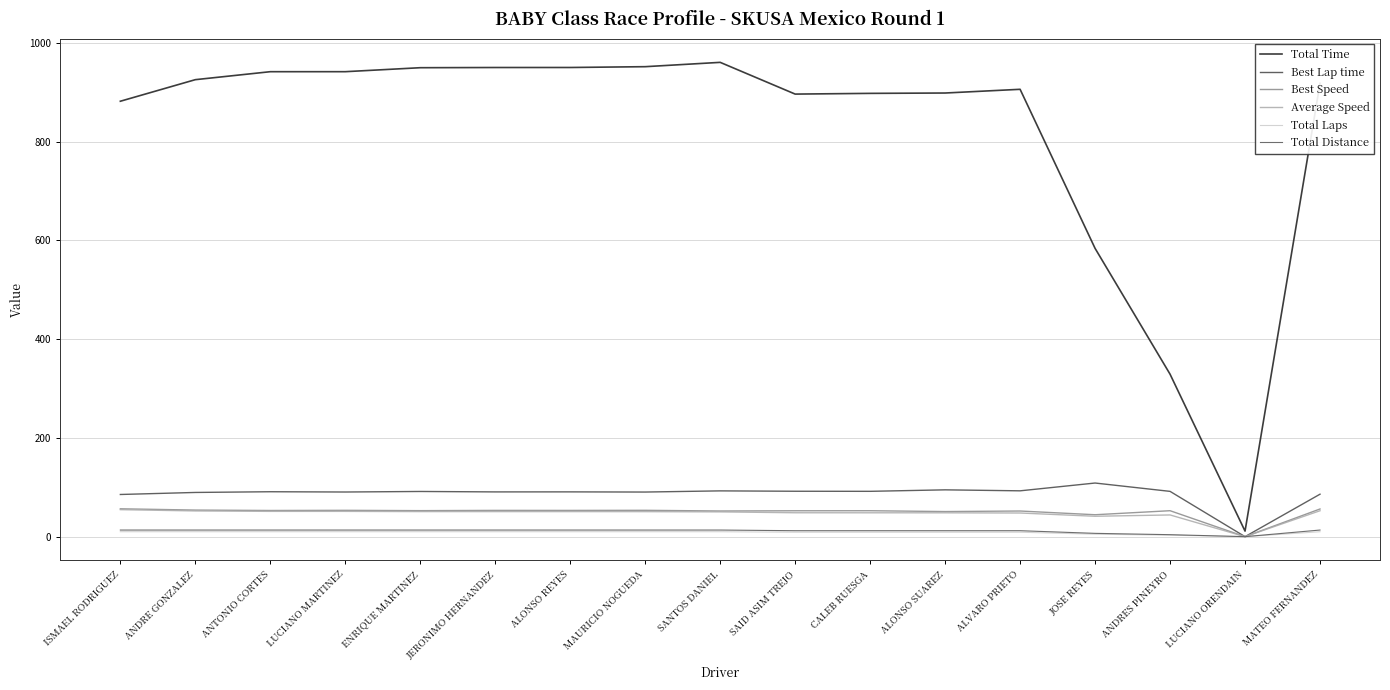

How many interior local peaks does the Best Lap time series have?

6